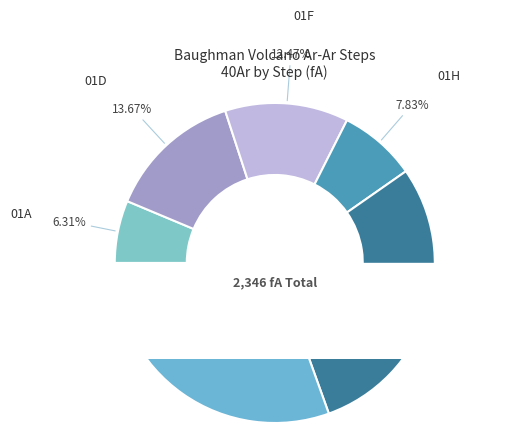

Is there any slice that represents more than half of the pie?

No